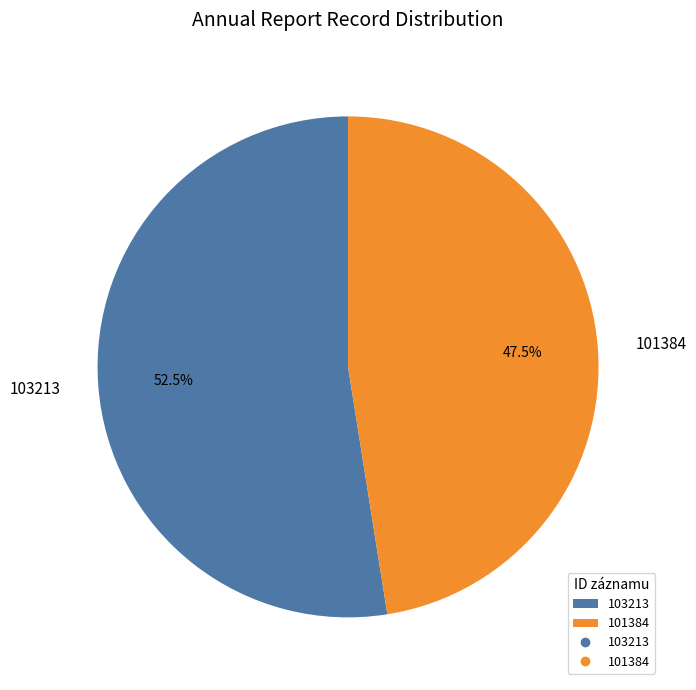

Approximately how many times larger is the value at 101384 compared to 103213?

0.9